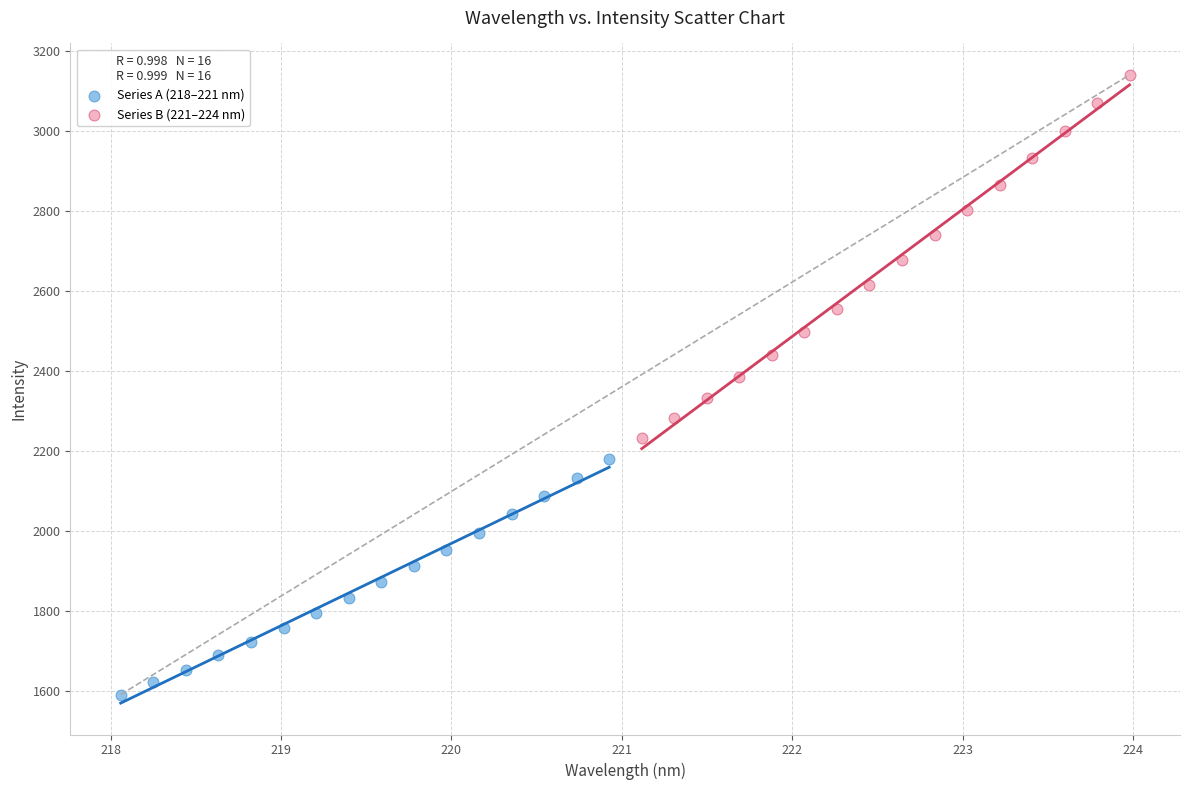

Which series reaches the minimum Y coordinate?

Series A (218–221 nm)